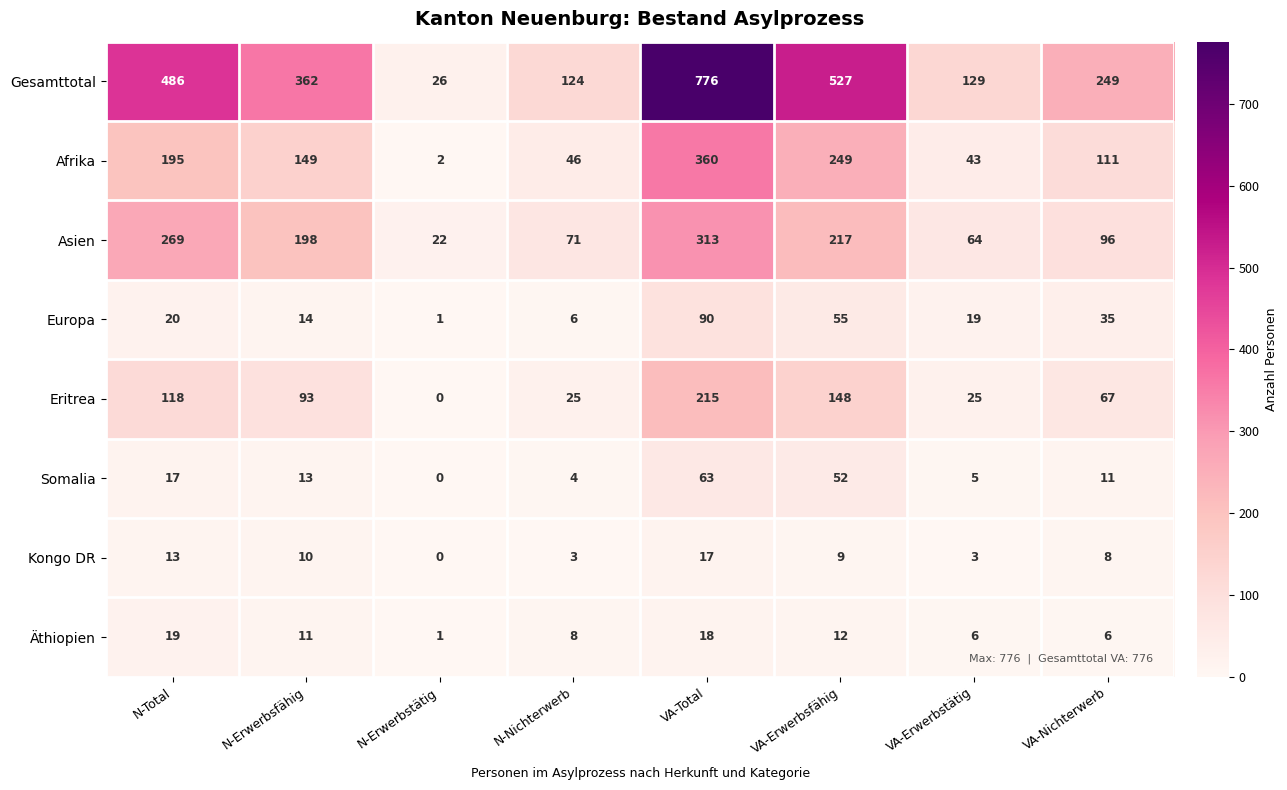

The Gesamttotal series shows 301 at VA-Erwerbsfähig. True or false?

False